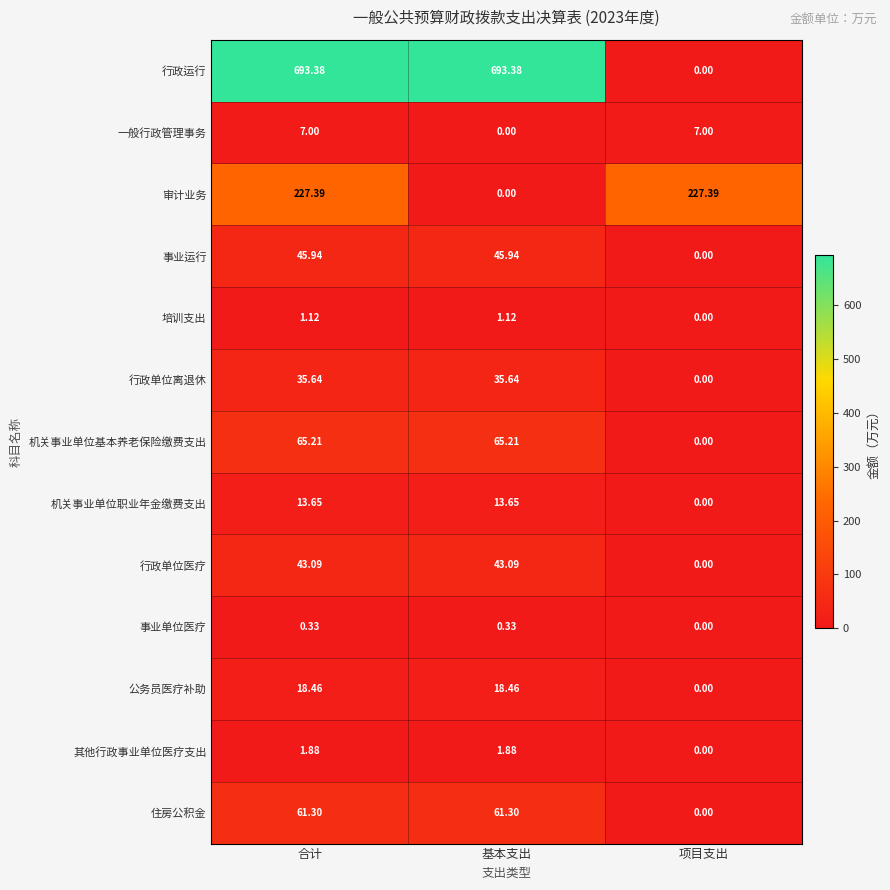

Which series has the largest range (max minus min)?

行政运行